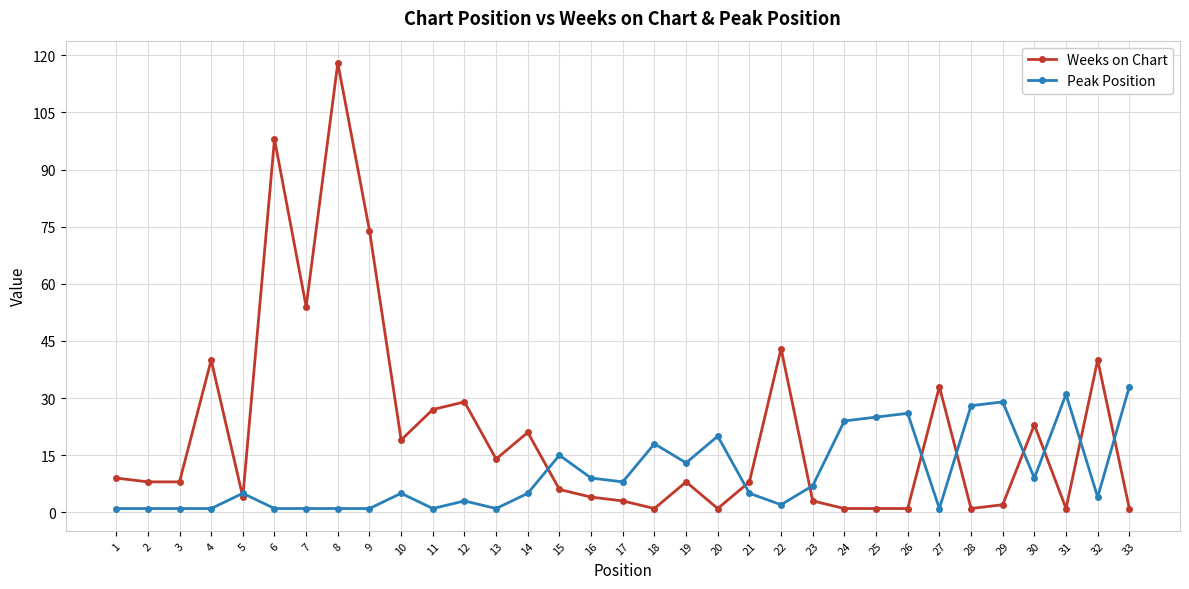

Which series has the largest total across all categories?

Weeks on Chart